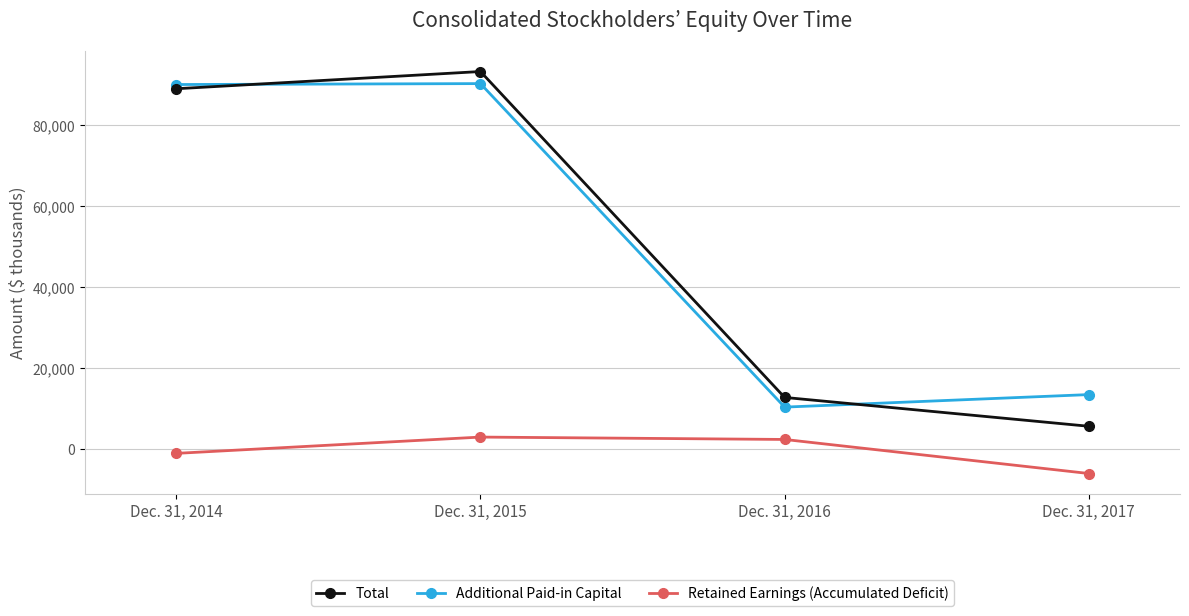

What is the minimum value for Total?

5641